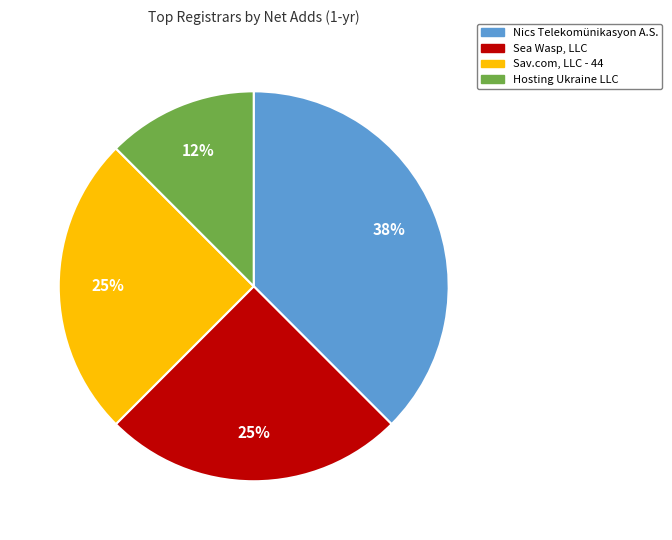

Does any single category account for the majority?

No